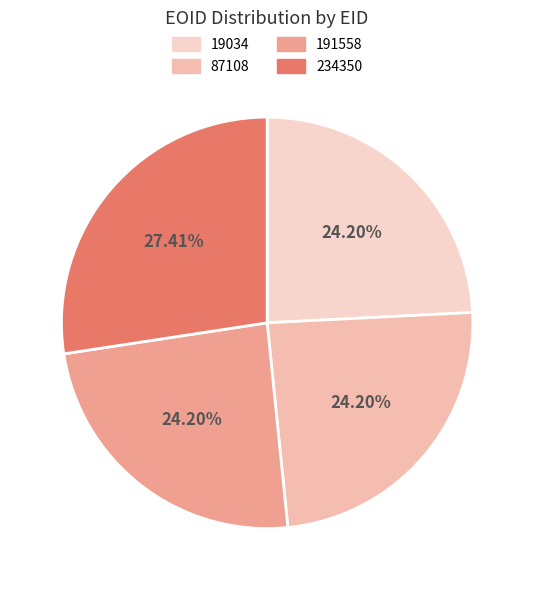

To the nearest percent, what is the combined percentage of 191558 and 87108?

48%